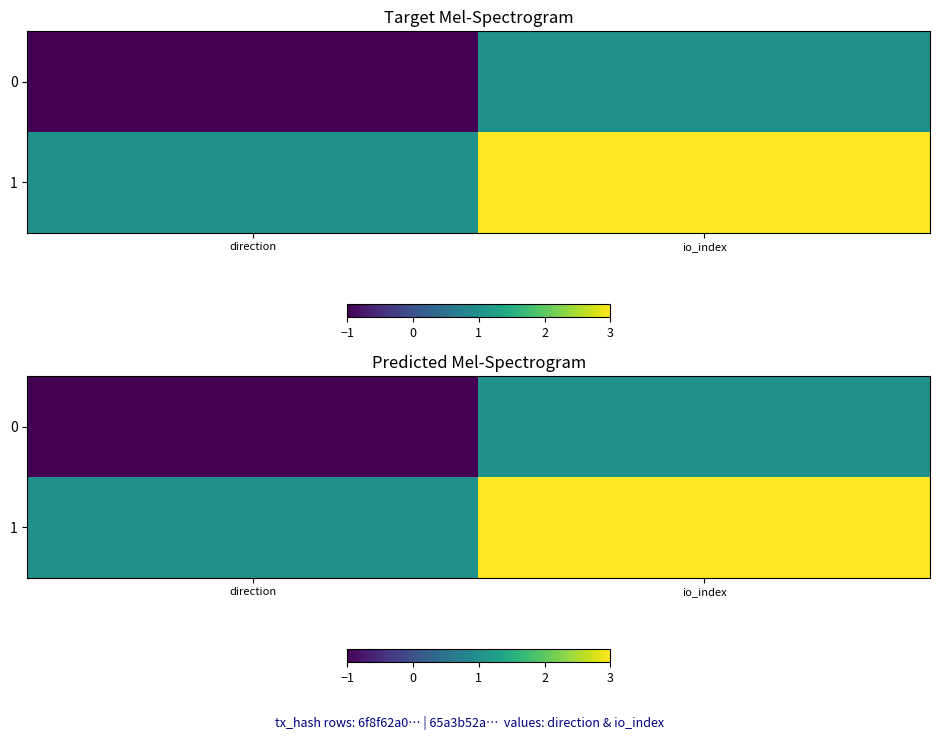

How many categories are shown in the chart?

2